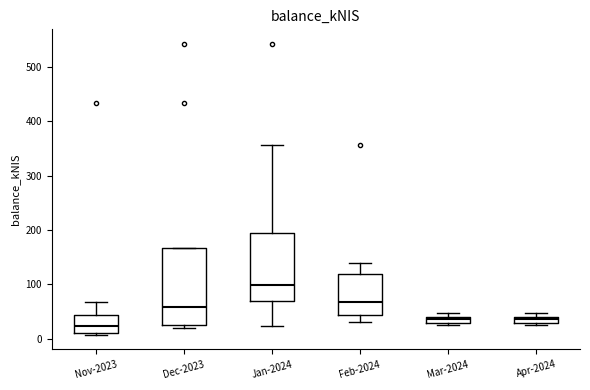

Where is the upper edge of the box for Apr-2024 on the y-axis? The values are not printed on the chart, so give them approximately, as read against the axis.

40